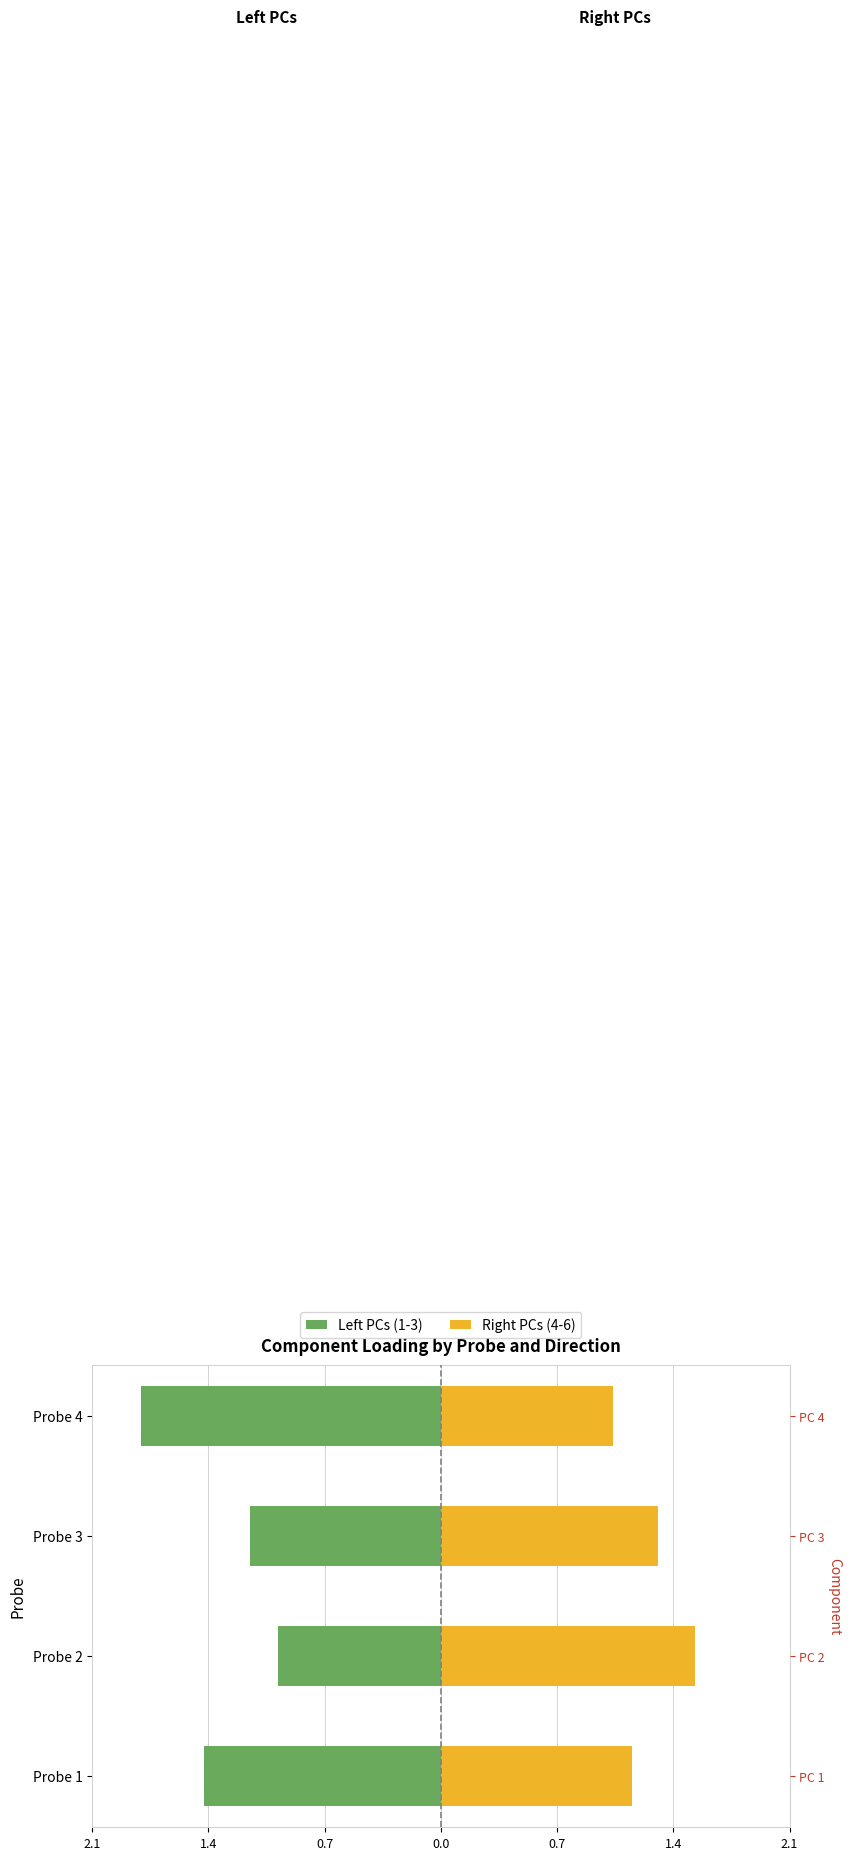

Is it true that Left PCs (1-3) equals -1.8 at Probe 4?

True